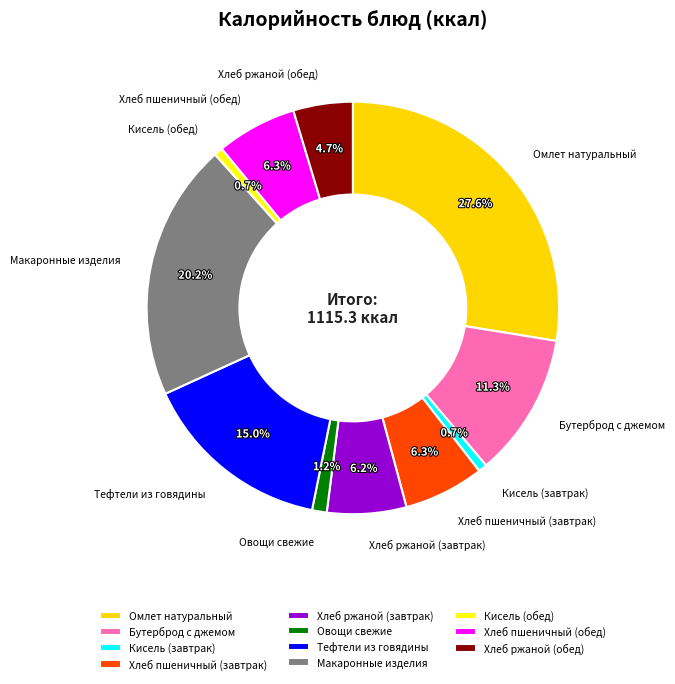

What percentage do Овощи свежие and Хлеб пшеничный (завтрак) together represent?

7.5%